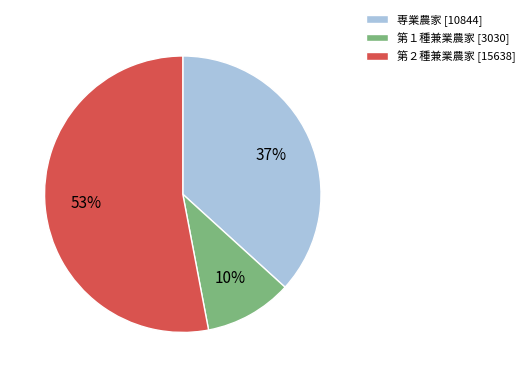

Is the sum of 第１種兼業農家 and 専業農家 greater than half?

No